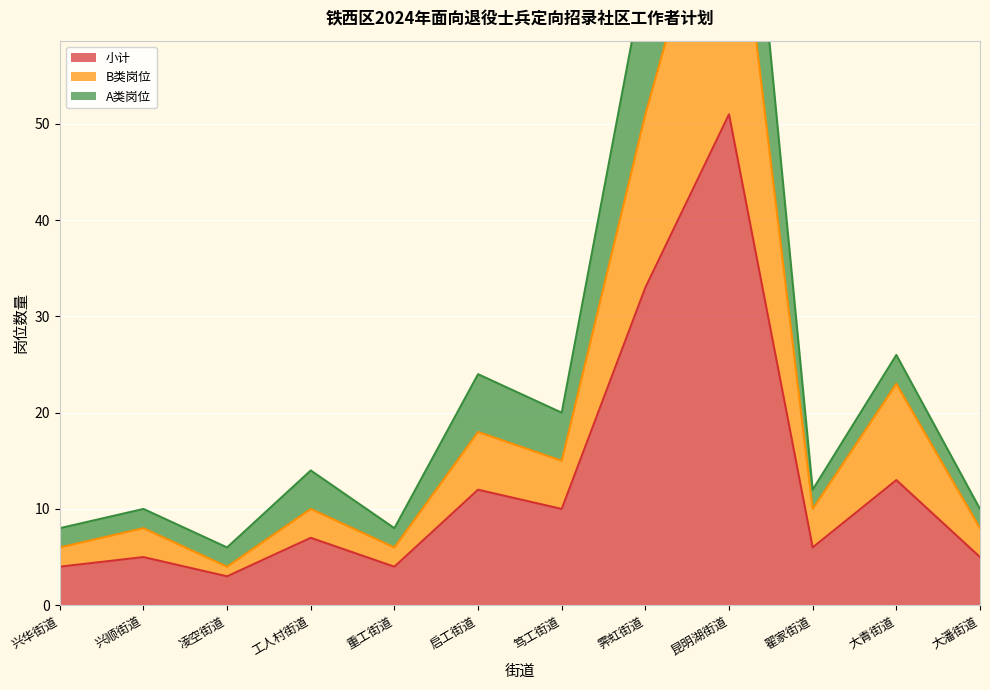

True or false: B类岗位 has a value of 6 at 兴华街道.

True